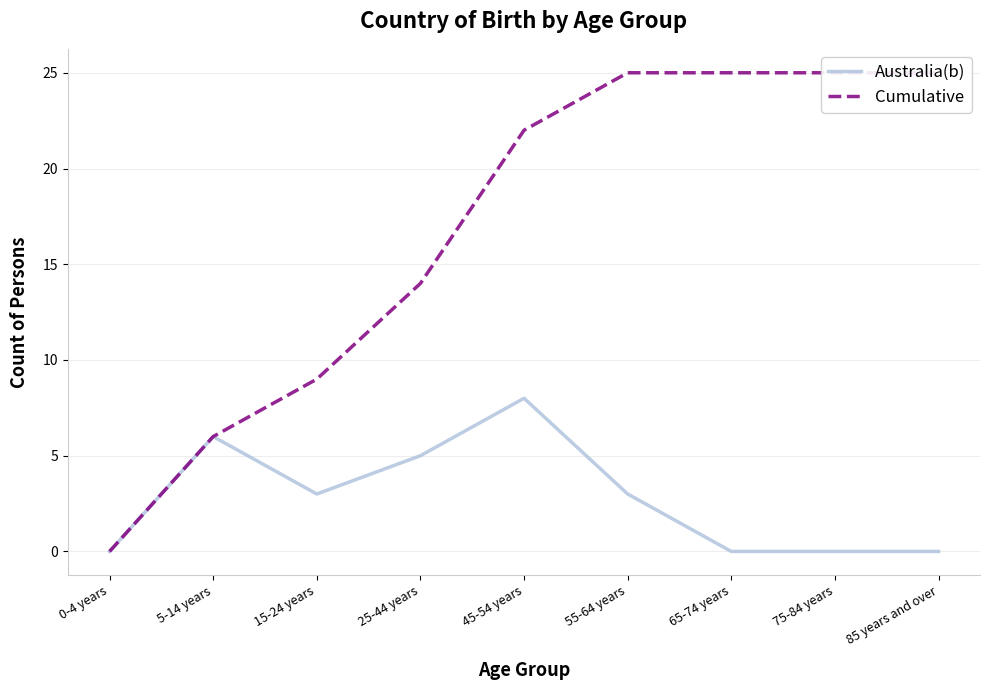

What is the difference between the maximum and second lowest values in the Australia(b) series?

8